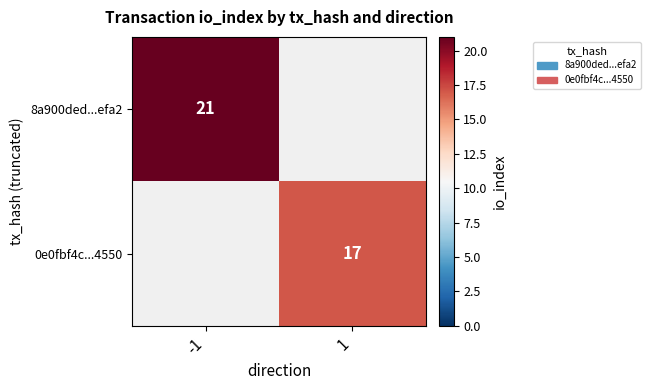

The value of 8a900ded...efa2 at -1 is 32. True or false?

False